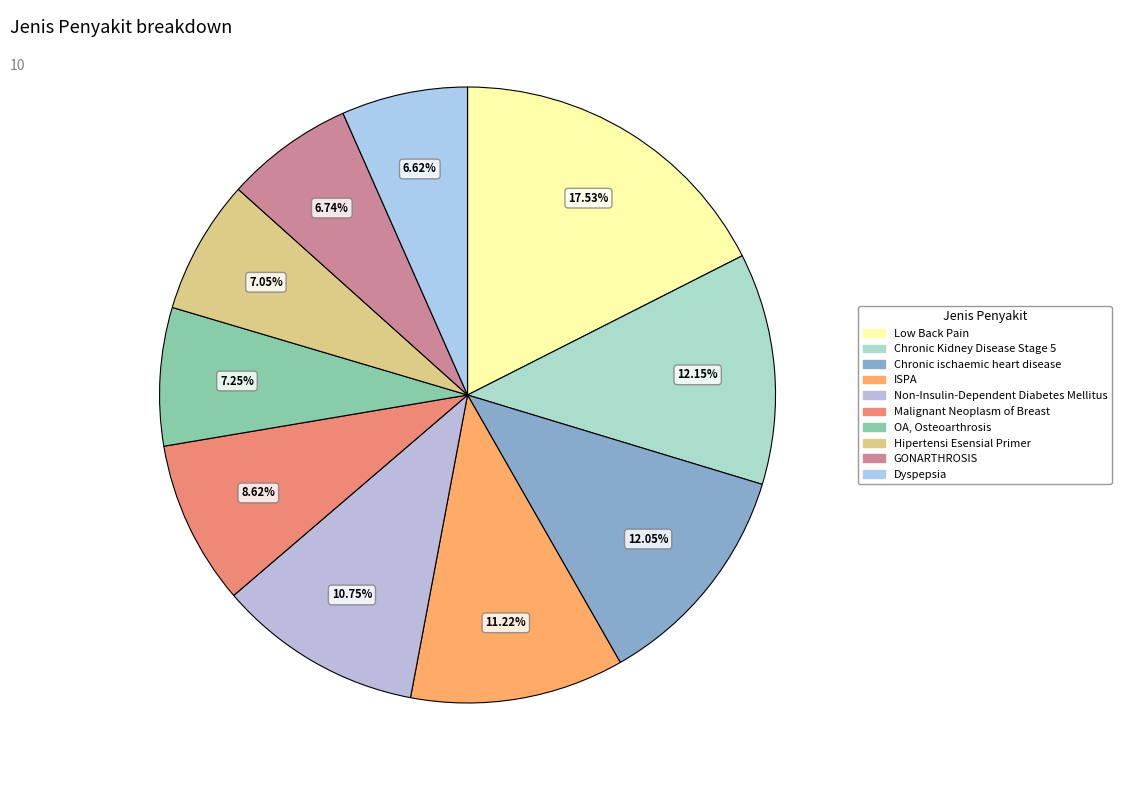

Does Low Back Pain account for over 50% of the chart?

No